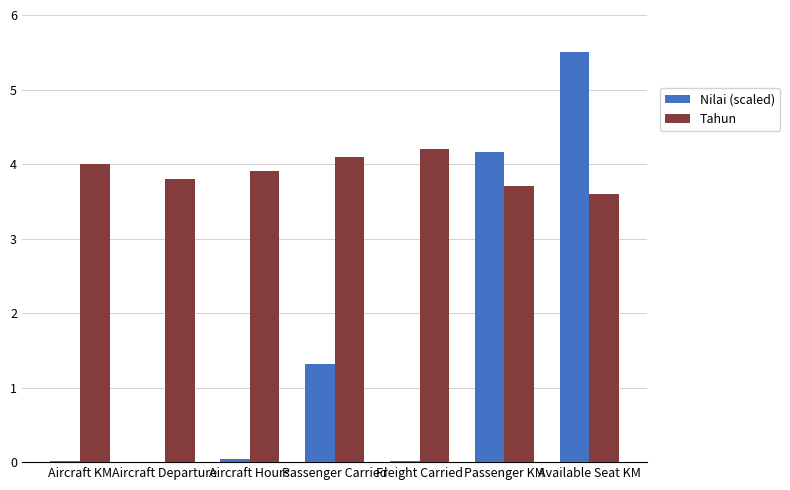

The value of Tahun at Available Seat KM is 3.6. True or false?

True